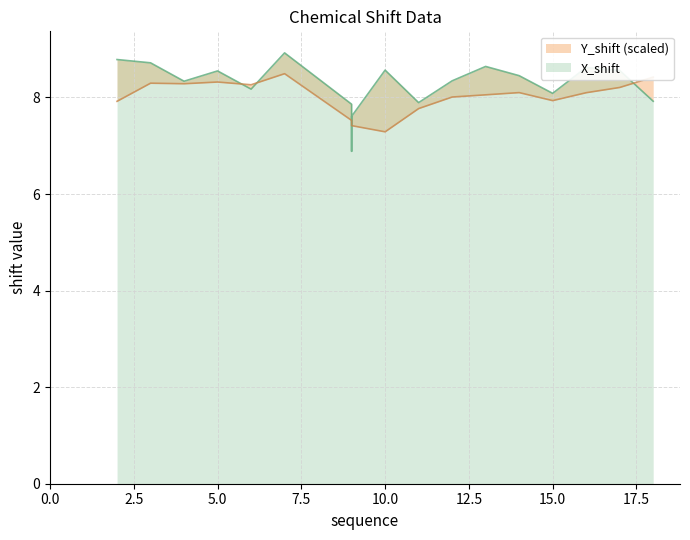

Which series has the widest spread of values?

X_shift